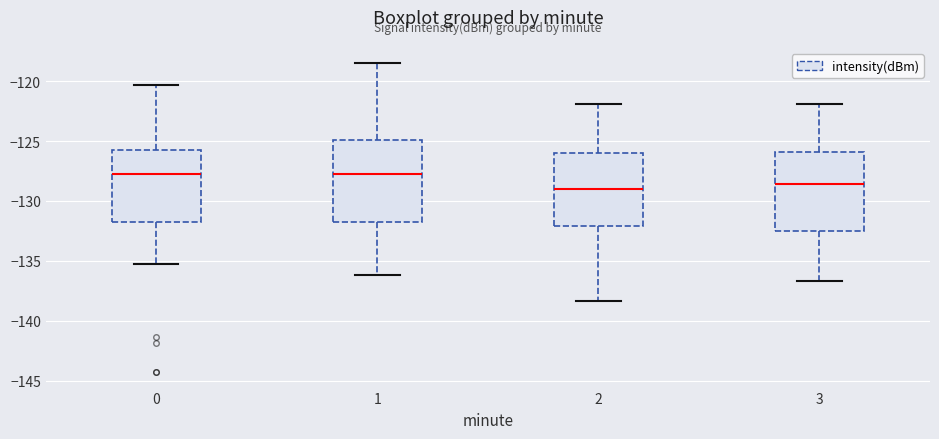

Reading left to right, read every box against the y-axis: the position of its median line, the range the box covers, and the ends of its whiskers. The values are not printed on the chart, so give them approximately, as read against the axis.

0: median -128.0, box -132.0 to -126.0, whiskers -135.5 to -120.5
1: median -128.0, box -131.5 to -125.0, whiskers -136.0 to -118.5
2: median -129.0, box -132.0 to -126.0, whiskers -138.5 to -122.0
3: median -128.5, box -132.5 to -126.0, whiskers -136.5 to -122.0